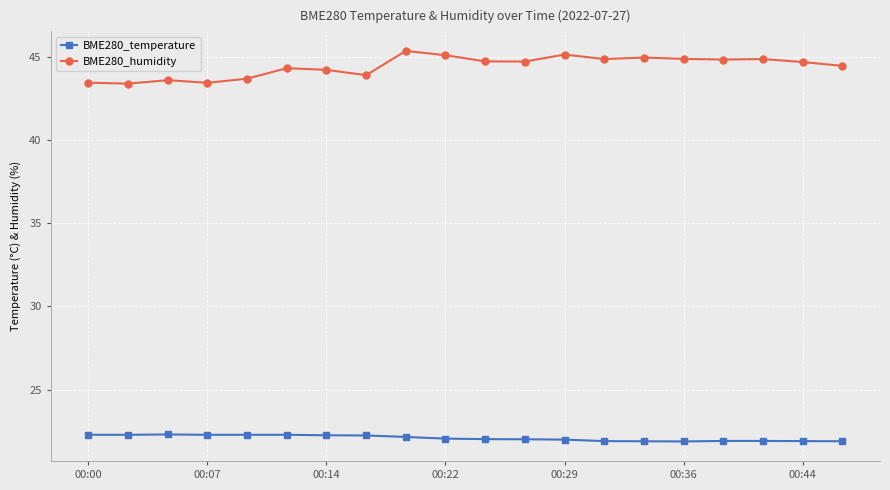

What is the value of the BME280_humidity point at the 9th from the left?

45.4